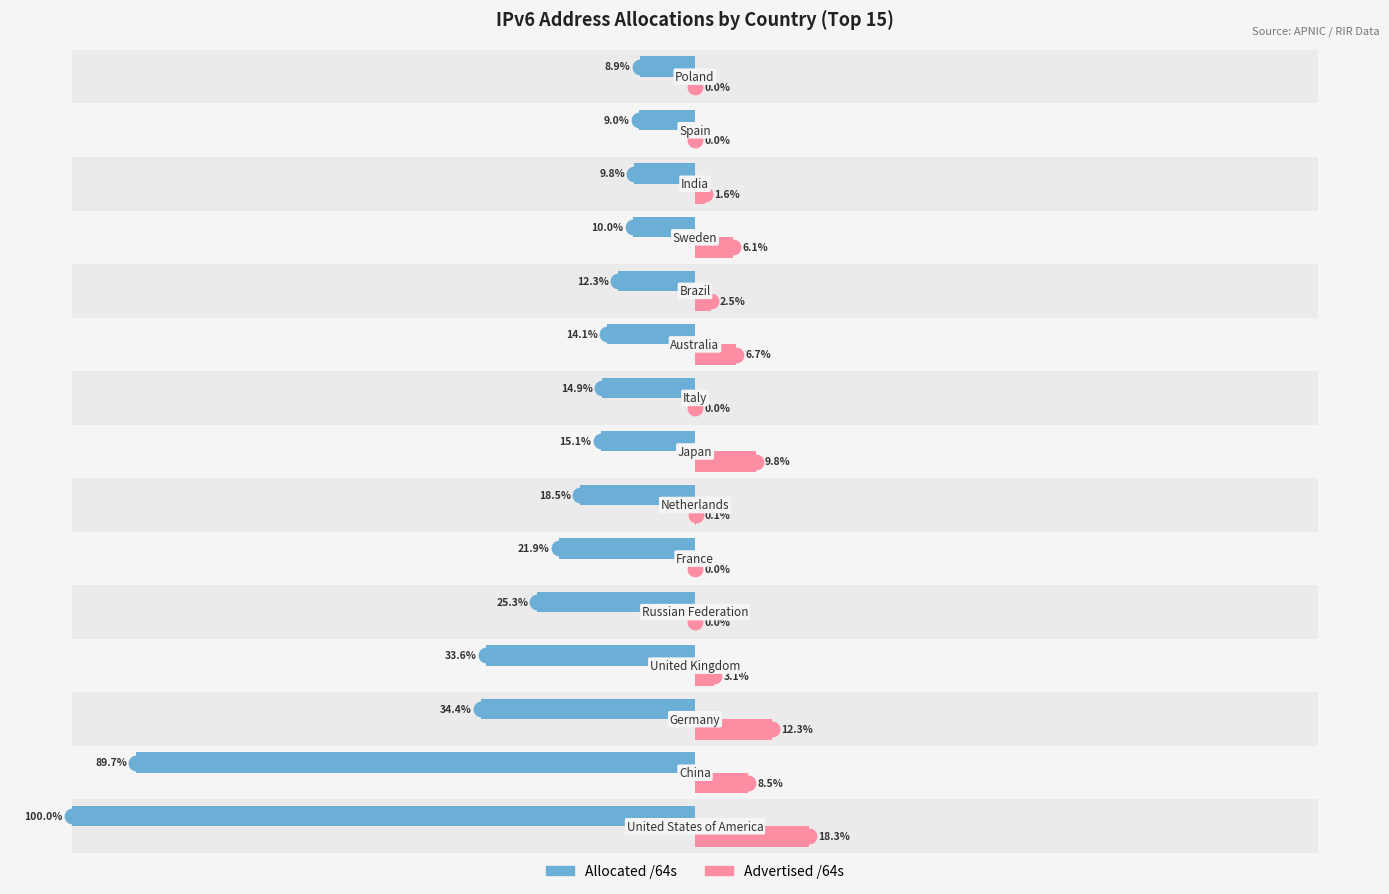

Is the value of Advertised /64s at −100 greater than the value of Allocated /64s at −125?

Yes